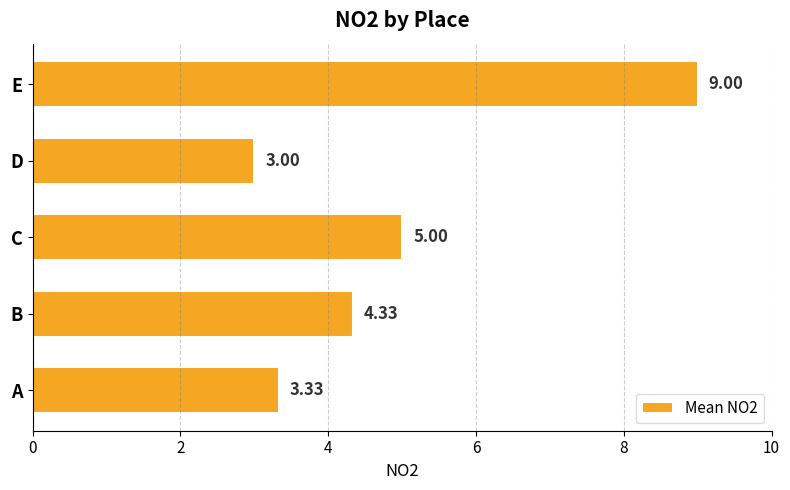

Which category has the lowest value across all series?

D